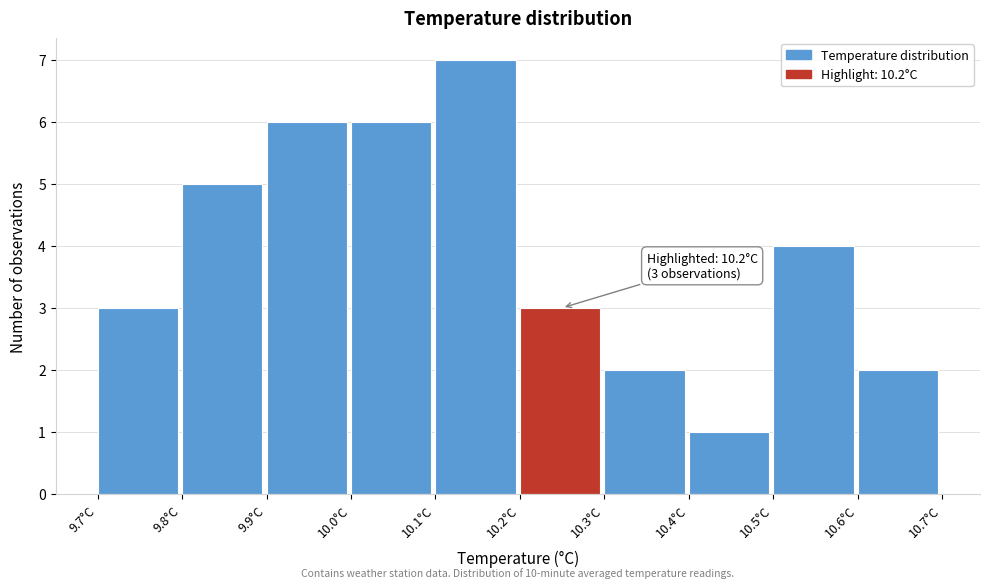

Over which range of the x-axis is the bar tallest?

10.1 to 10.2